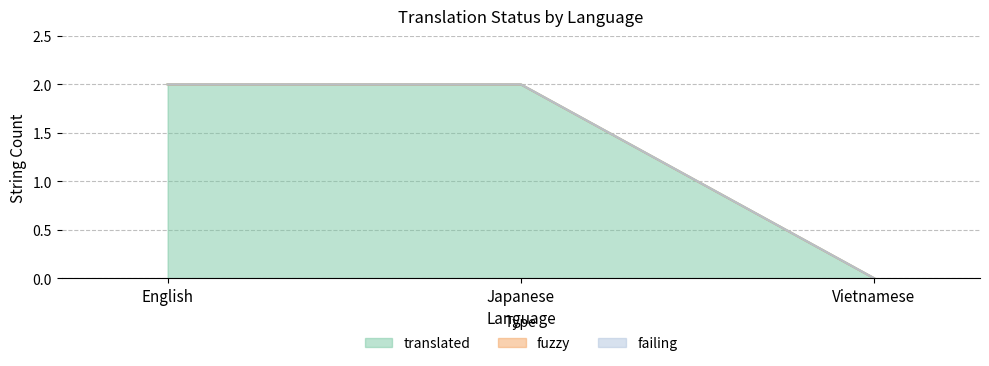

Which series has the largest total across all categories?

translated